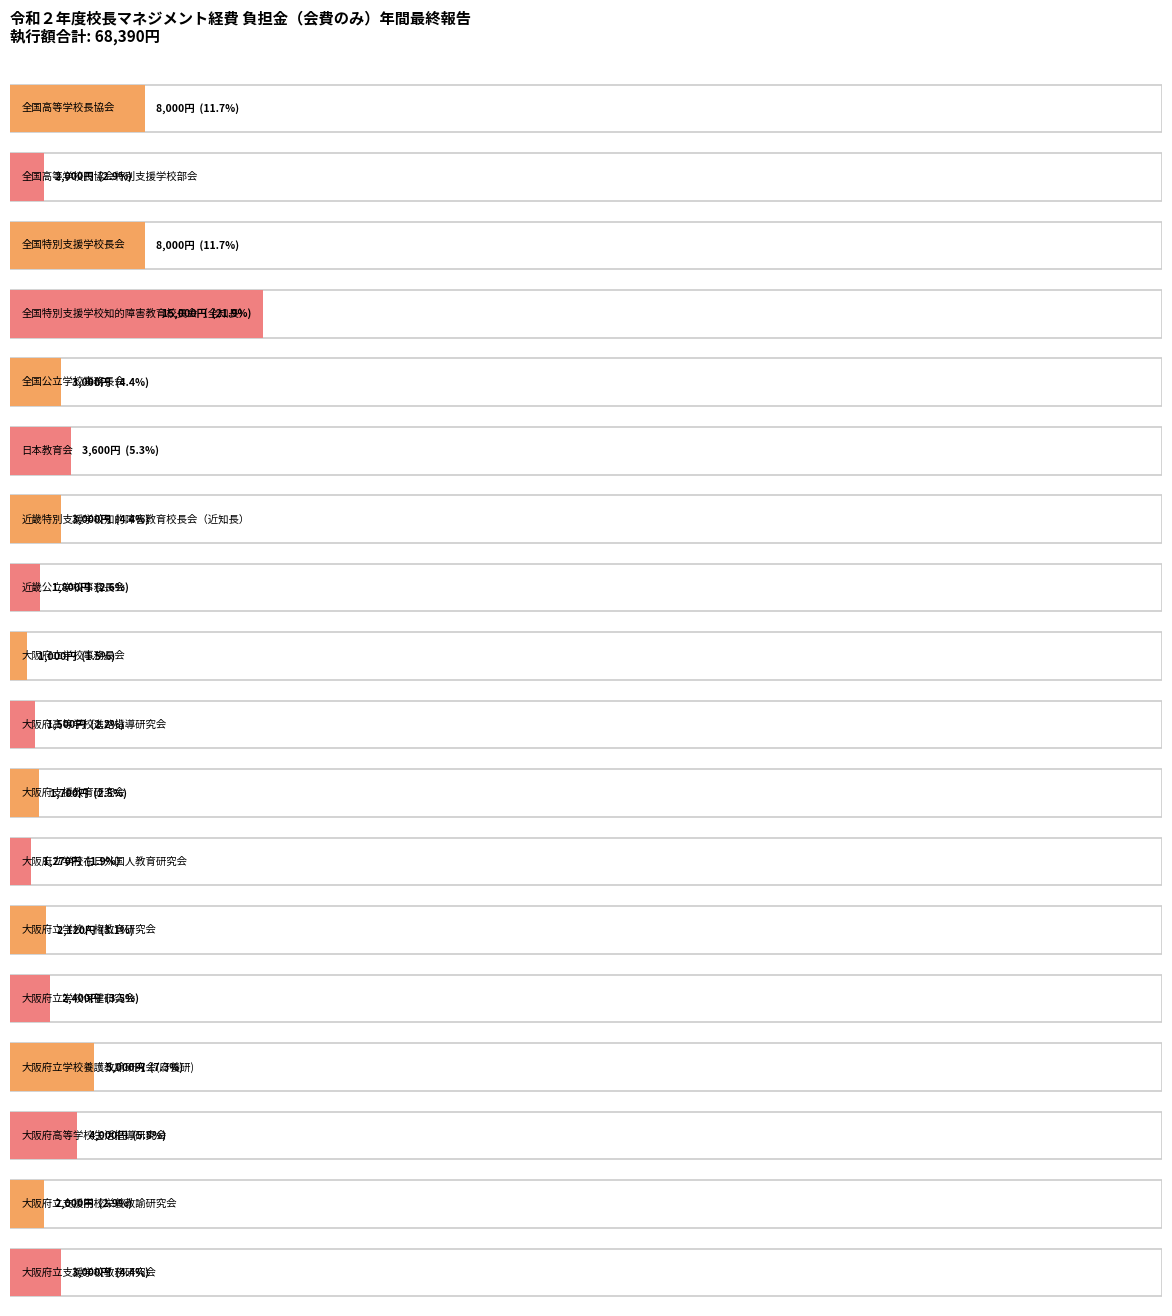

True or false: the data shows 3662 at 大阪府立学校保健研究会.

False